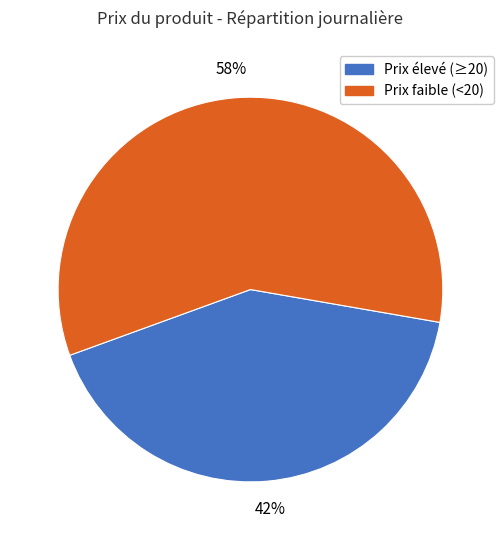

To the nearest percent, what is the average slice percentage?

50%